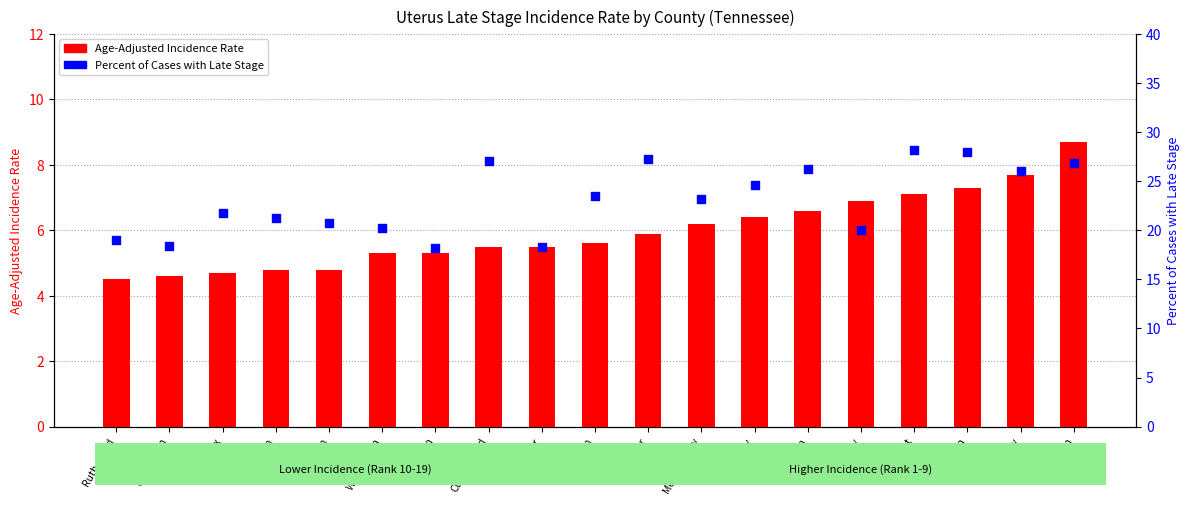

Which series contains the lowest Y value?

Age-Adjusted Incidence Rate